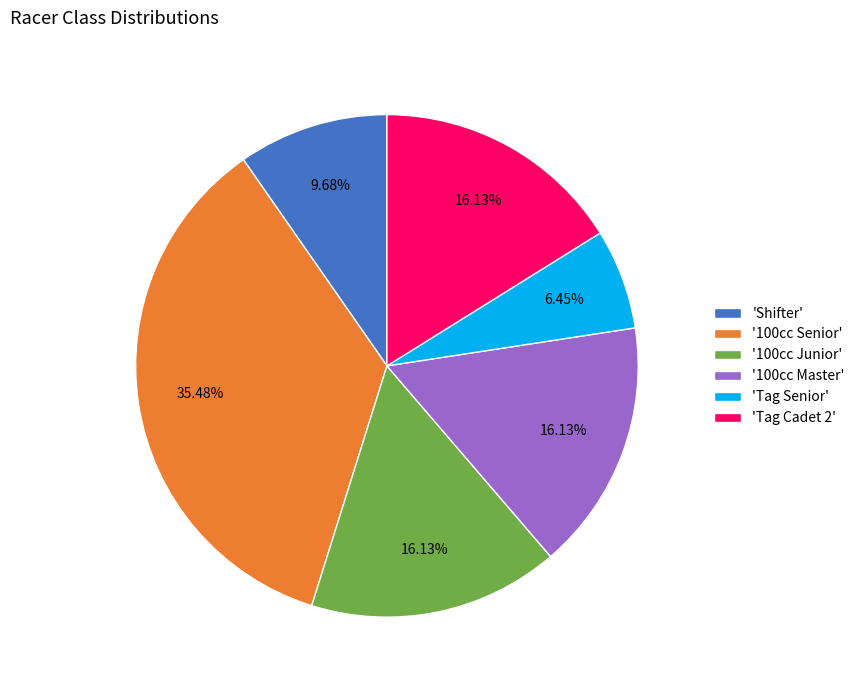

What is the smallest slice in the pie chart?

'Tag Senior'